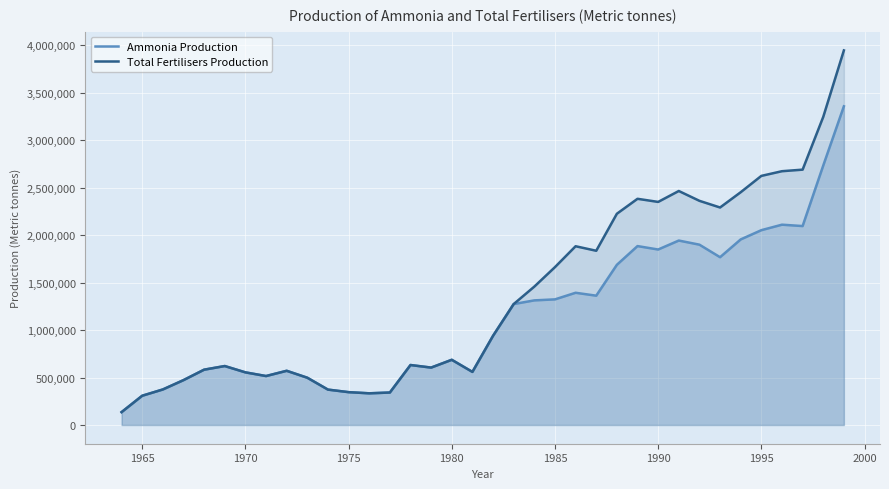

Which series has the largest range (max minus min)?

Total Fertilisers Production